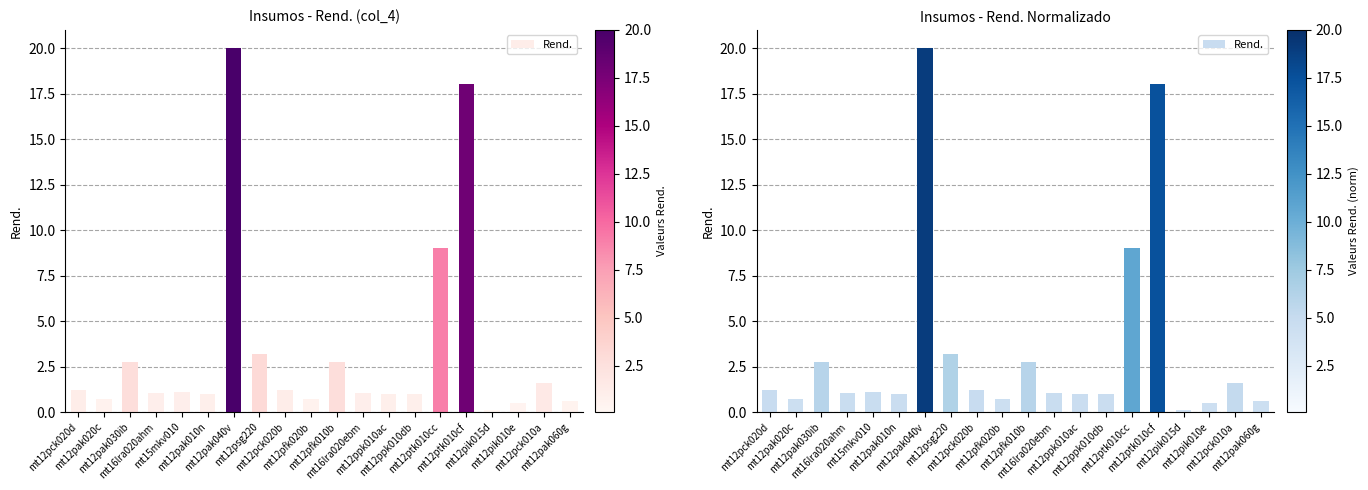

Which category has the highest value across all series?

mt12pak040v